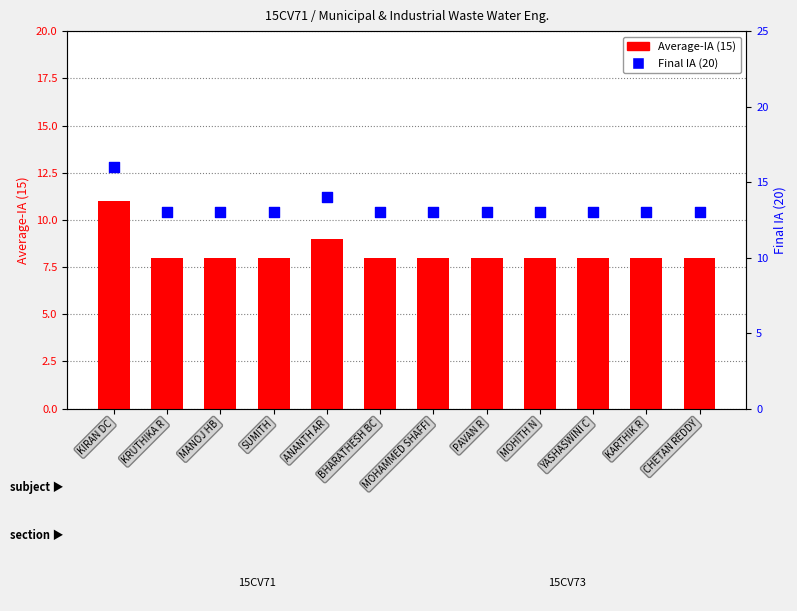

Which series contains the highest Y value?

Final IA (20)